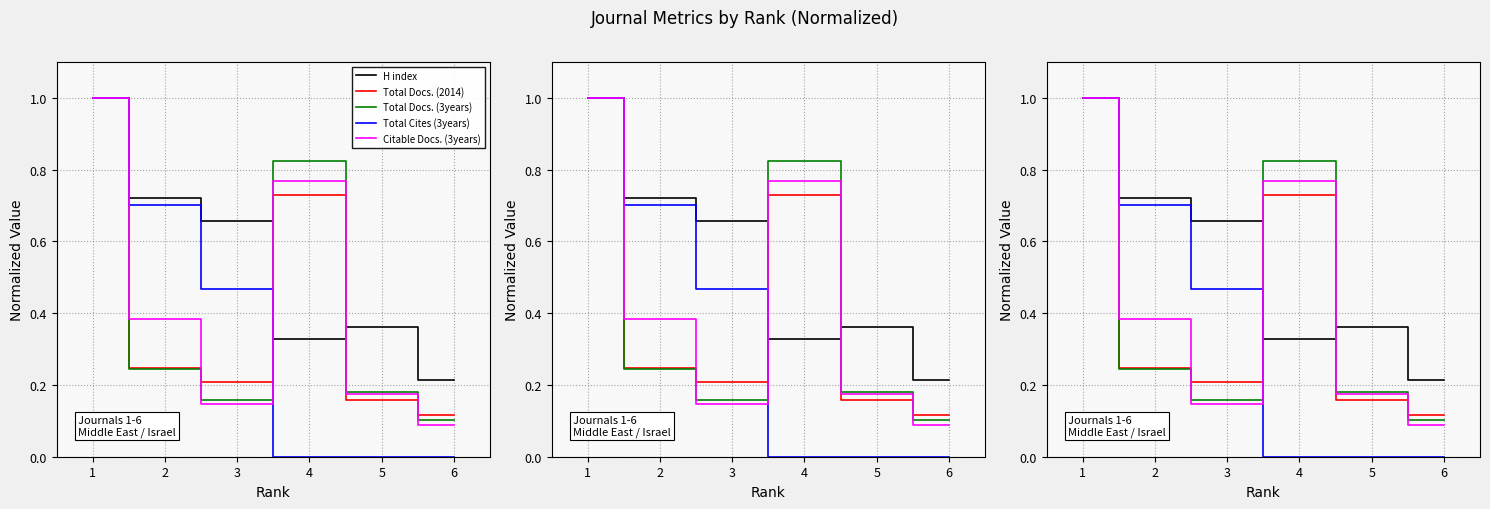

What is the sum of all H index values?

3.3